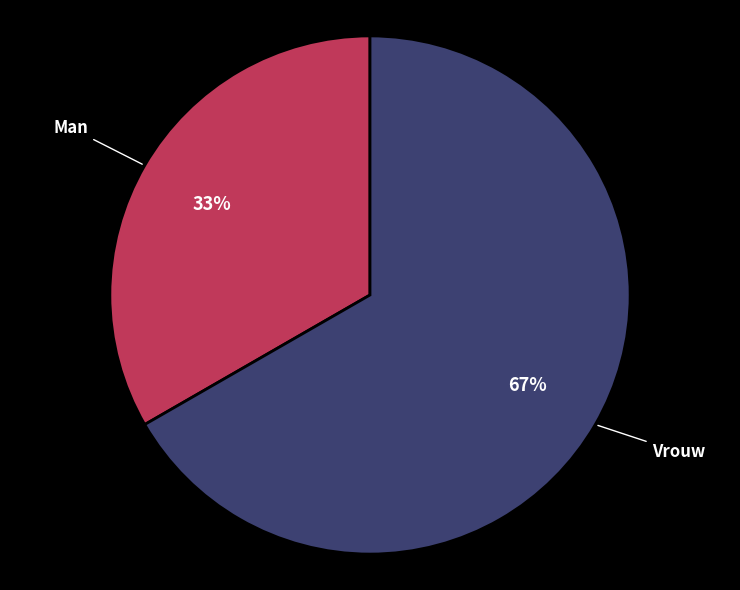

To the nearest percent, what portion does Man represent?

33%